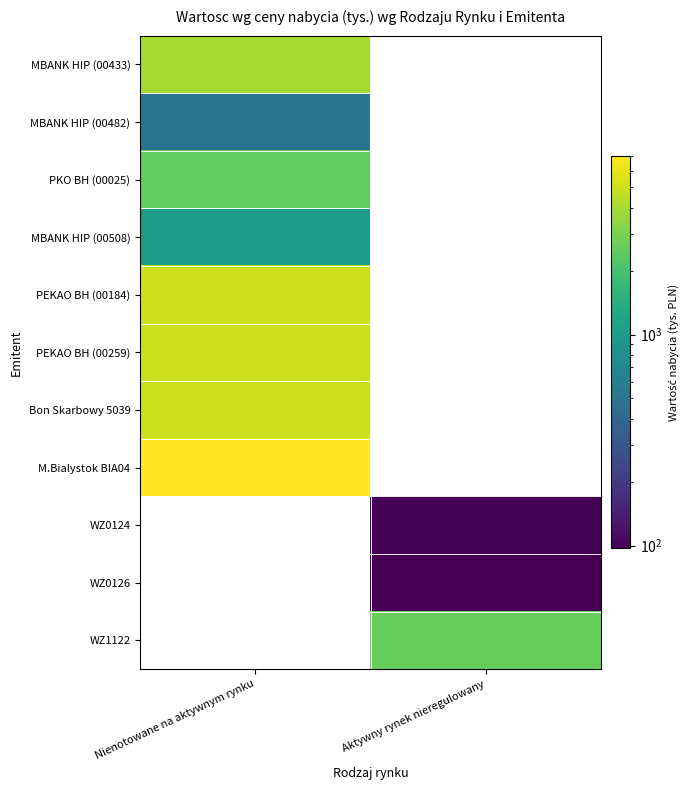

The WZ1122 series shows 3657.6 at Aktywny rynek nieregulowany. True or false?

False